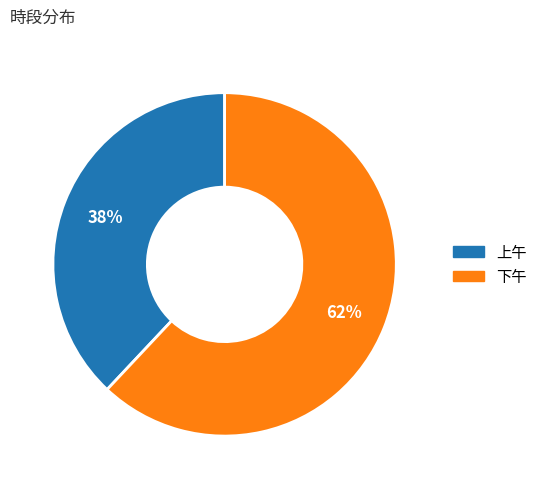

What percentage is the 下午 slice, to the nearest percent?

62%